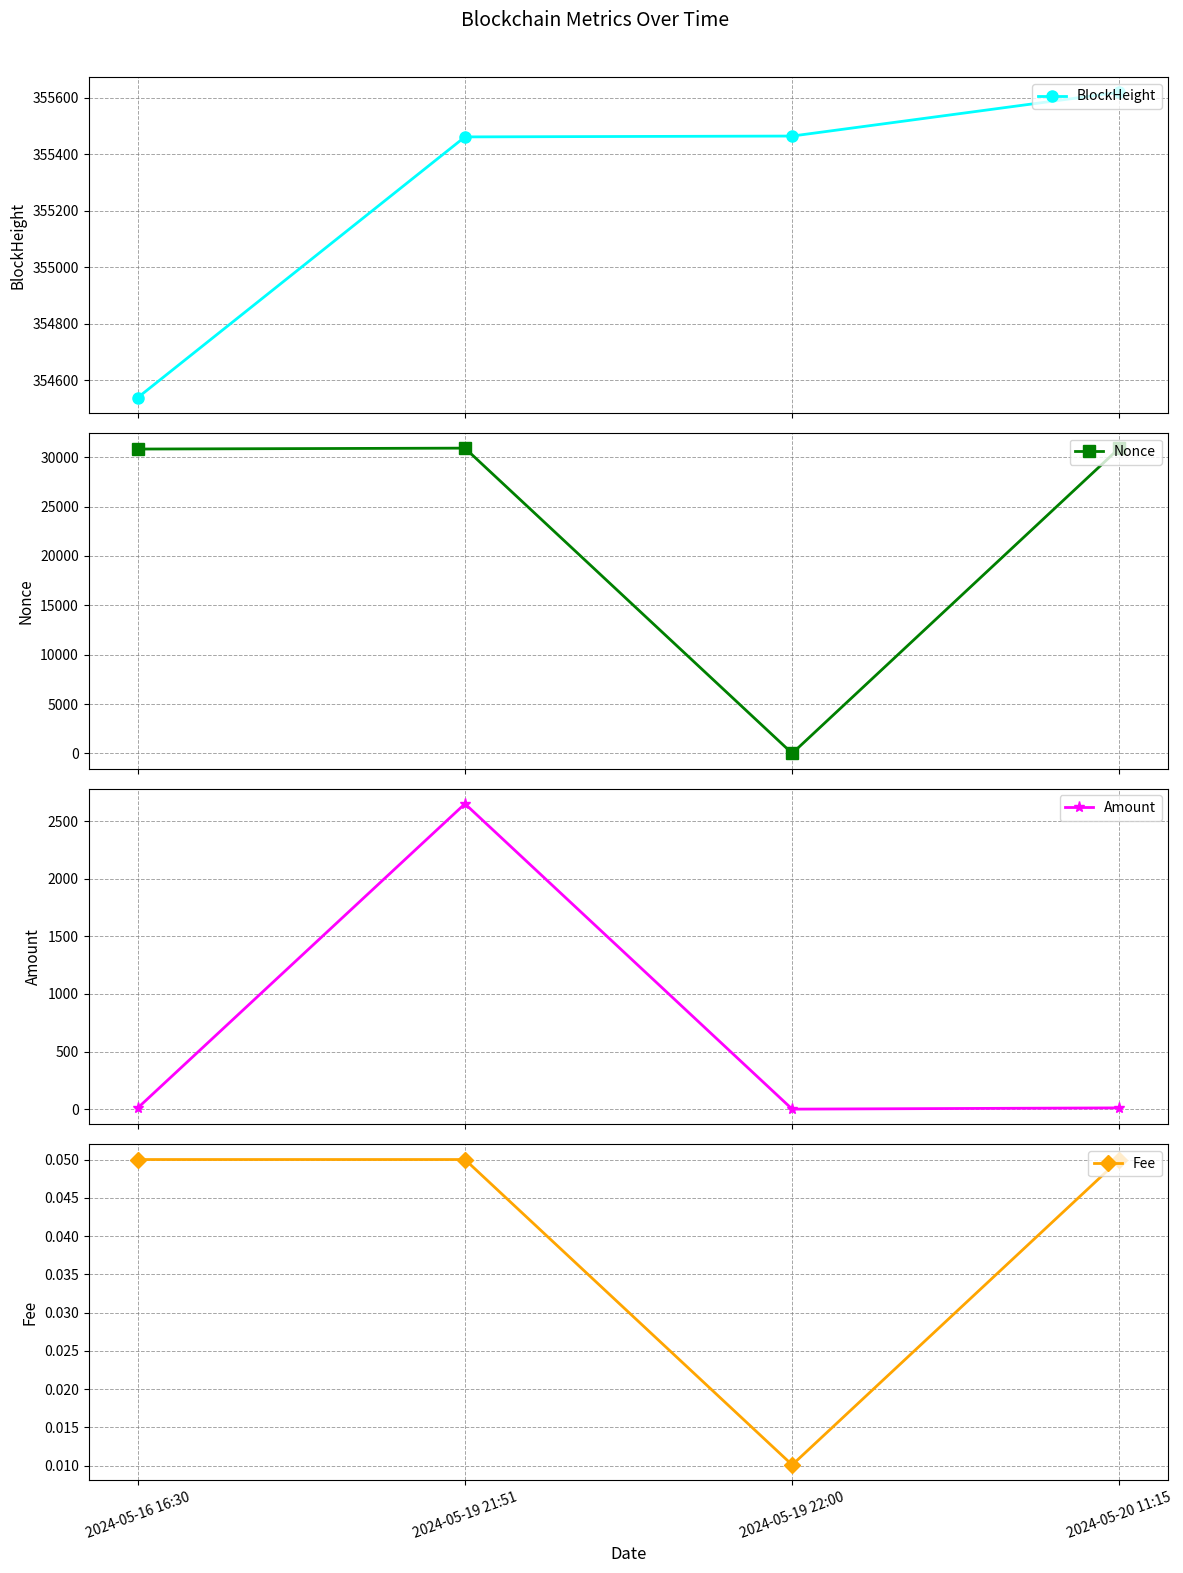

Which category has the highest value across all series?

2024-05-20 11:15